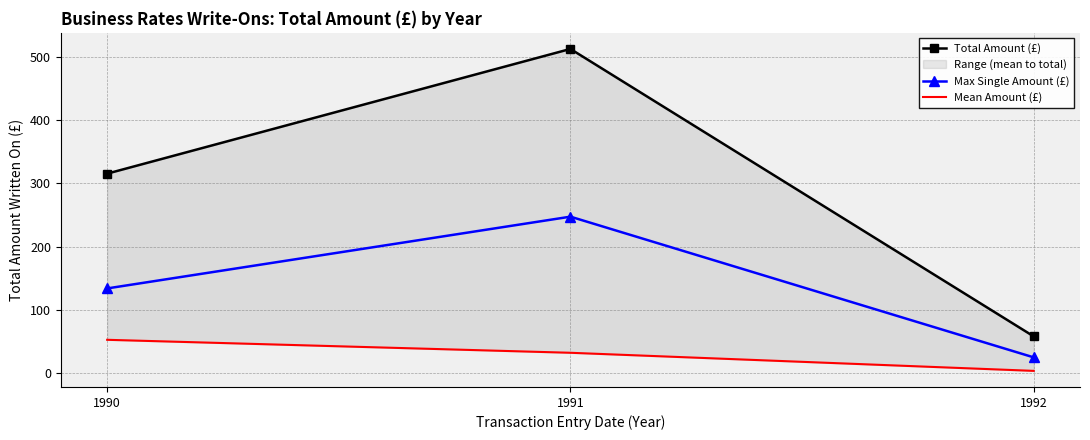

What is the minimum value for Total Amount (£)?

58.0